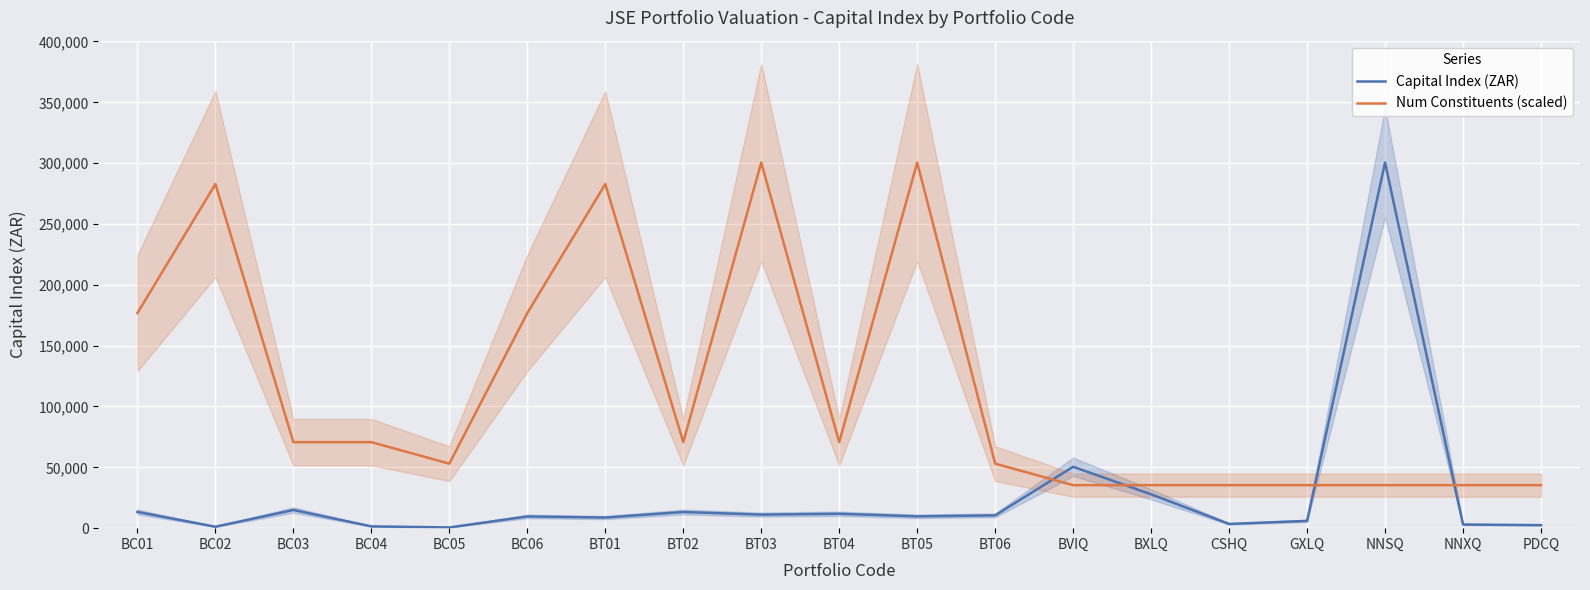

Reading left to right, transcribe all the data shown in this chart.

Capital Index (ZAR): 13346.5	1191.3	14938.8	1488.8	597.5	9629.5	8724.8	13284.4	11144.1	11828.1	9729.7	10516.4	50453.0	27817.0	3464.0	5965.6	300482.5	3004.8	2485.0
Num Constituents (scaled): 176754.4	282807.0	70701.8	70701.8	53026.3	176754.4	282807.0	70701.8	300482.5	70701.8	300482.5	53026.3	35350.9	35350.9	35350.9	35350.9	35350.9	35350.9	35350.9